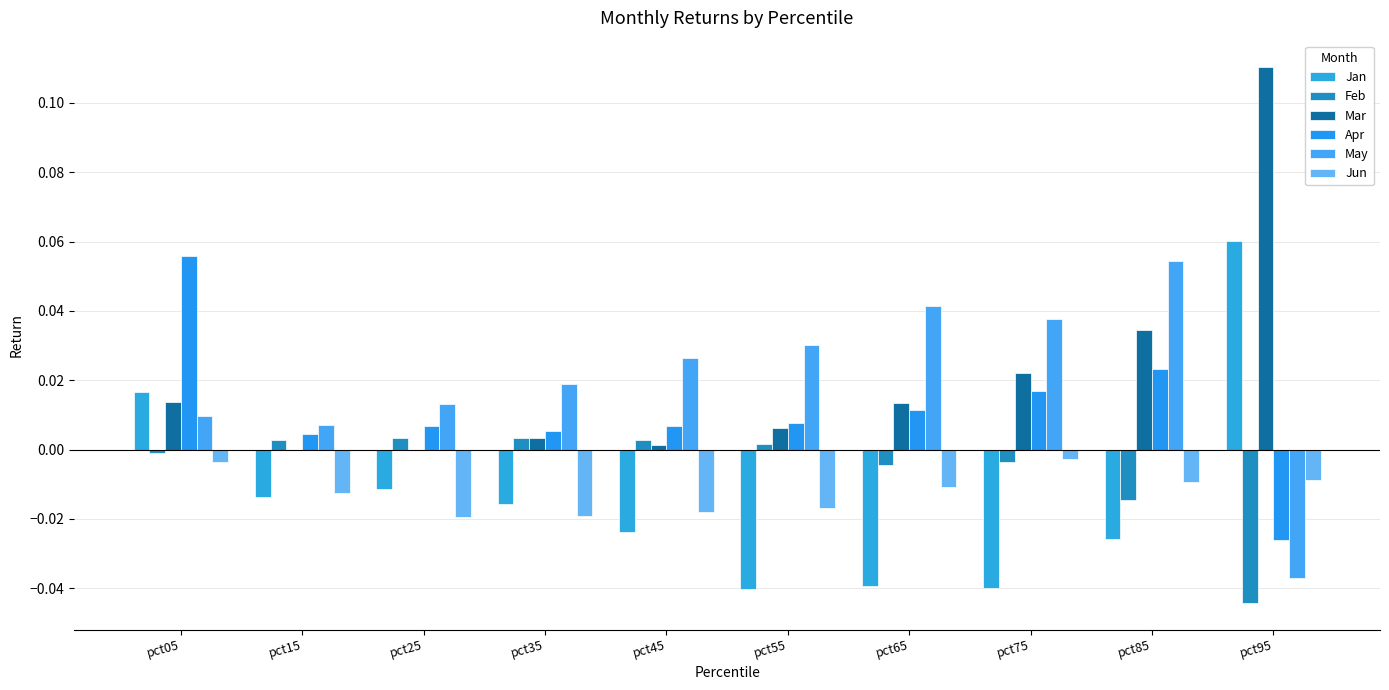

Is the value of Jan at pct15 greater than the value of Feb at pct95?

Yes